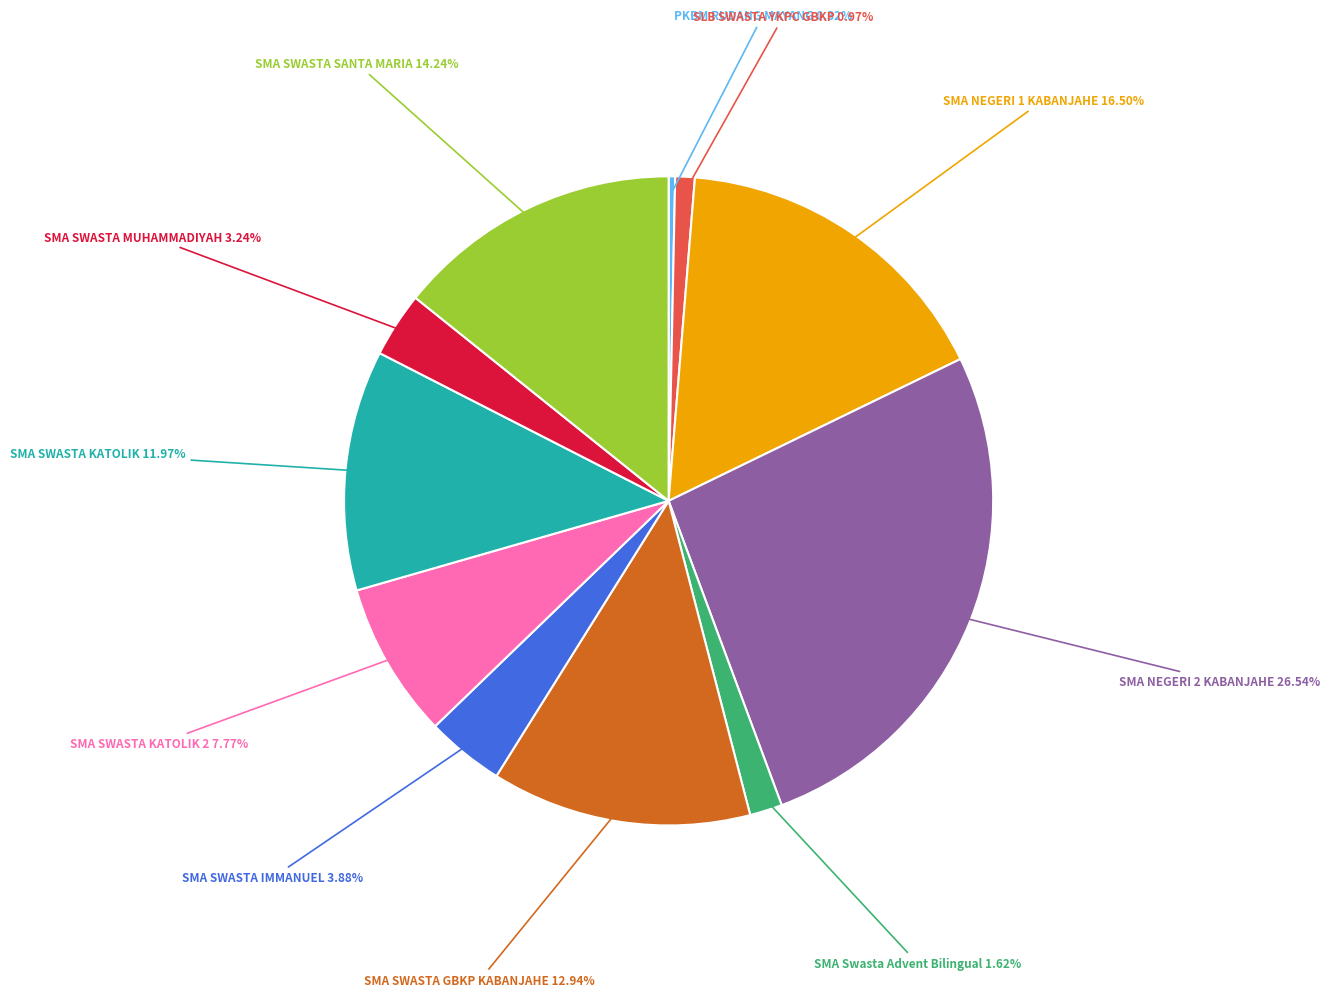

Is there any slice that represents more than half of the pie?

No